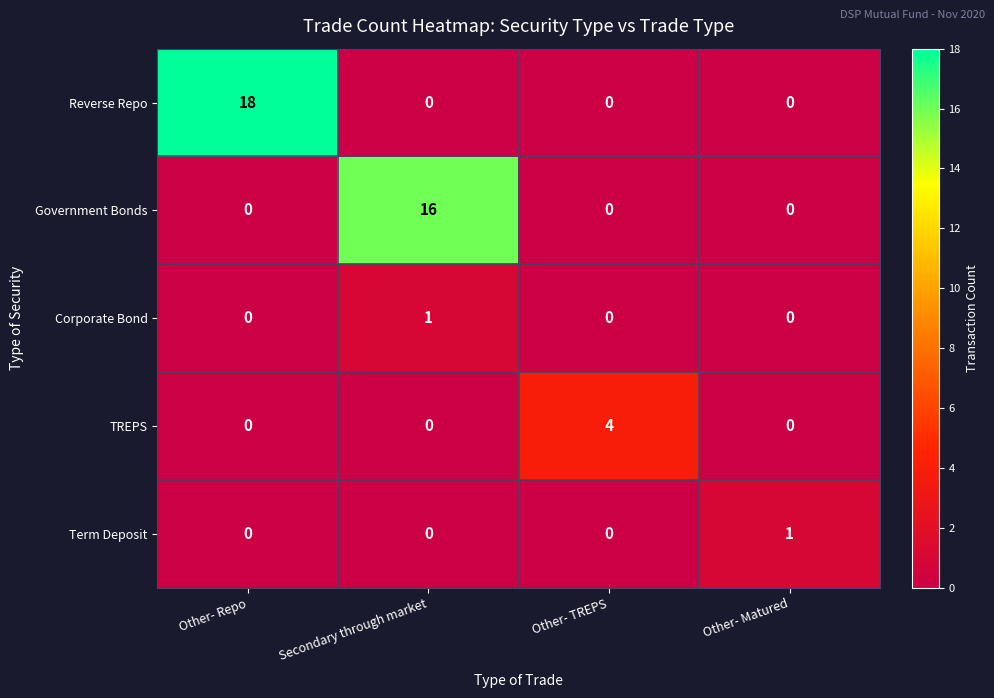

Is it true that Term Deposit equals 0 at Secondary through market?

True